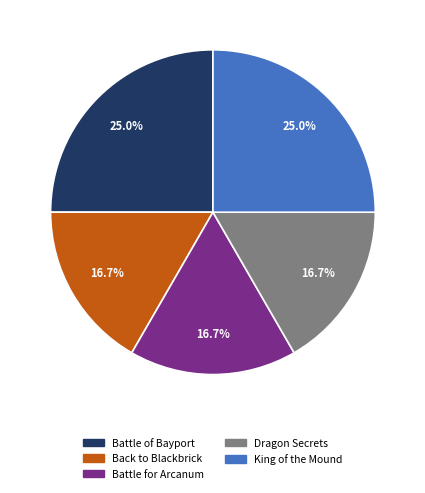

Does King of the Mound account for over 50% of the chart?

No